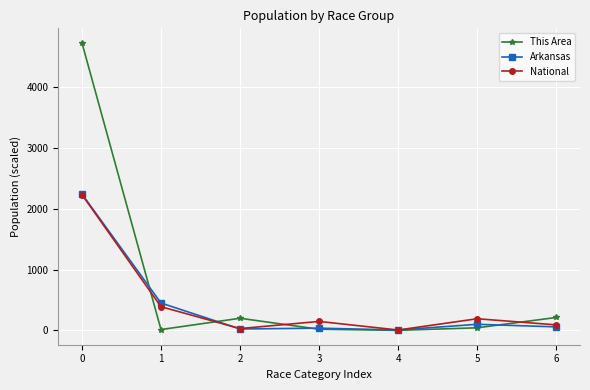

Which series has the largest range (max minus min)?

This Area